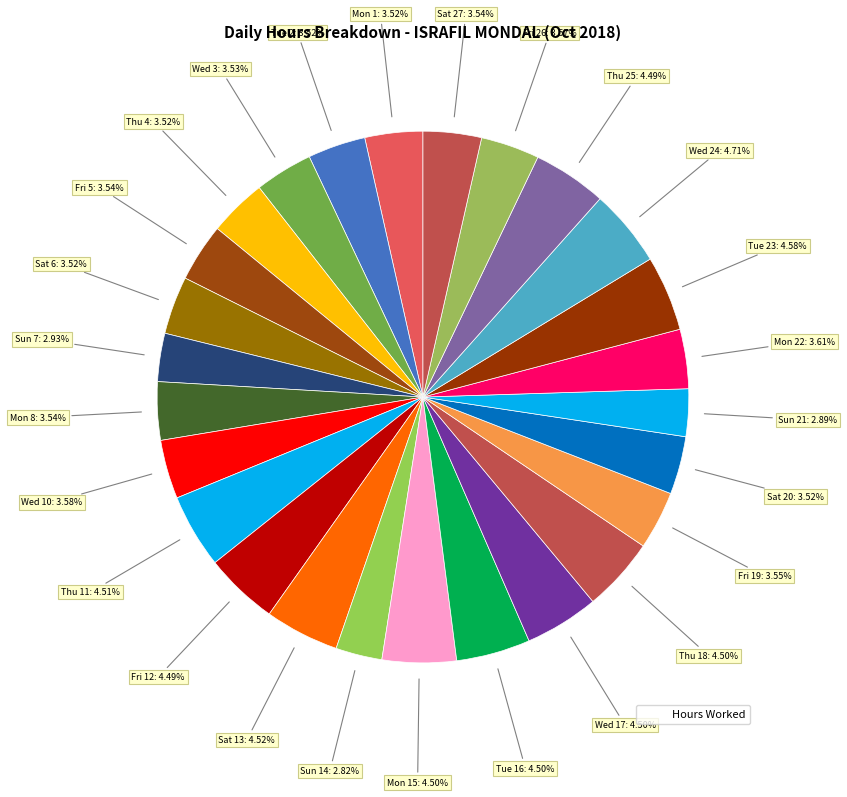

Which slice is the smallest?

Sun 14